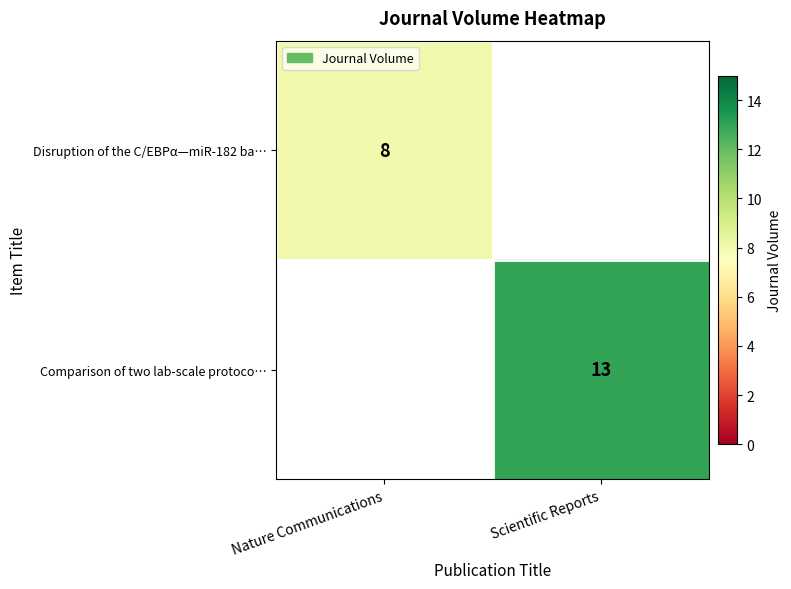

What is the spread (max minus min) of values at Nature Communications?

8